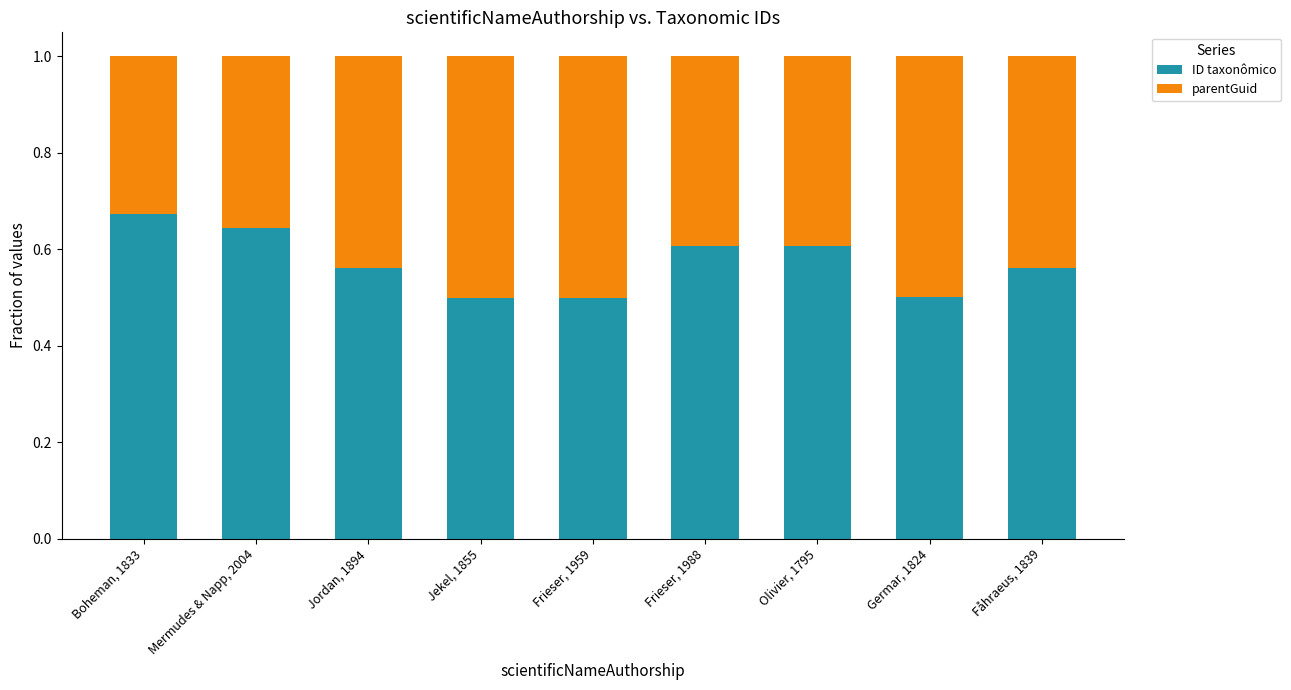

The ID taxonômico series shows 0.3 at Boheman, 1833. True or false?

False